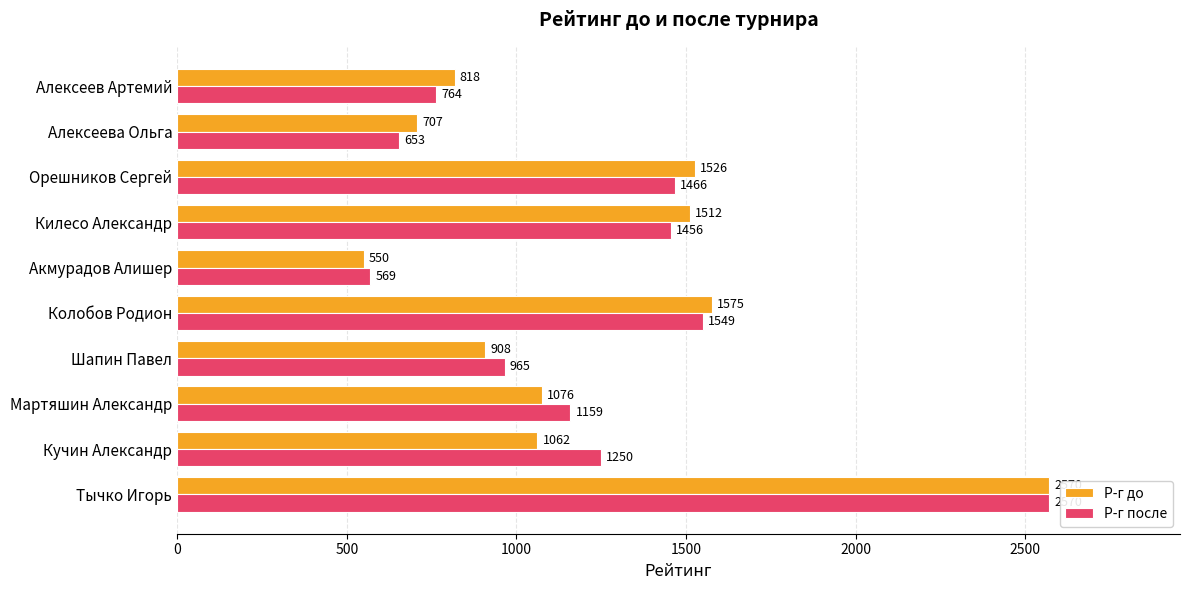

The Р-г после series shows 790 at Колобов Родион. True or false?

False